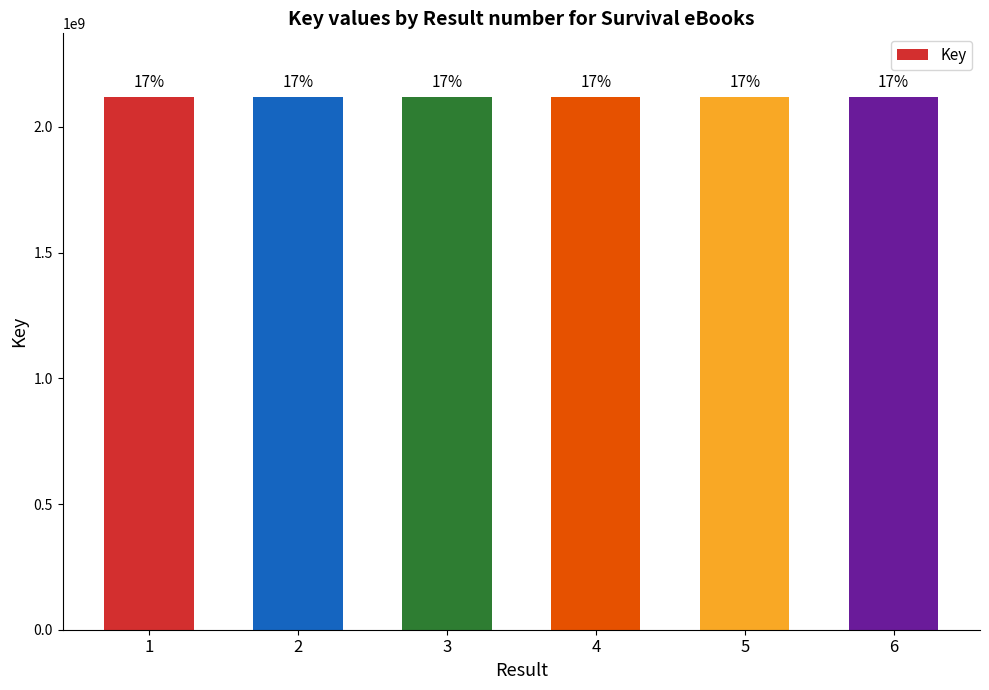

How many bars are there in total?

6